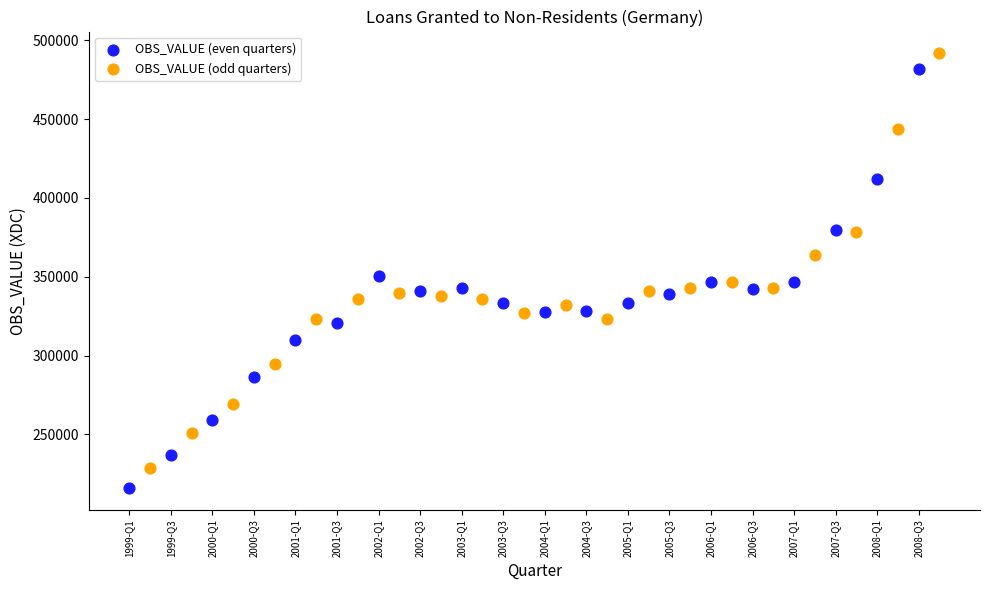

Which series has the largest Y range (max minus min)?

OBS_VALUE (even quarters)